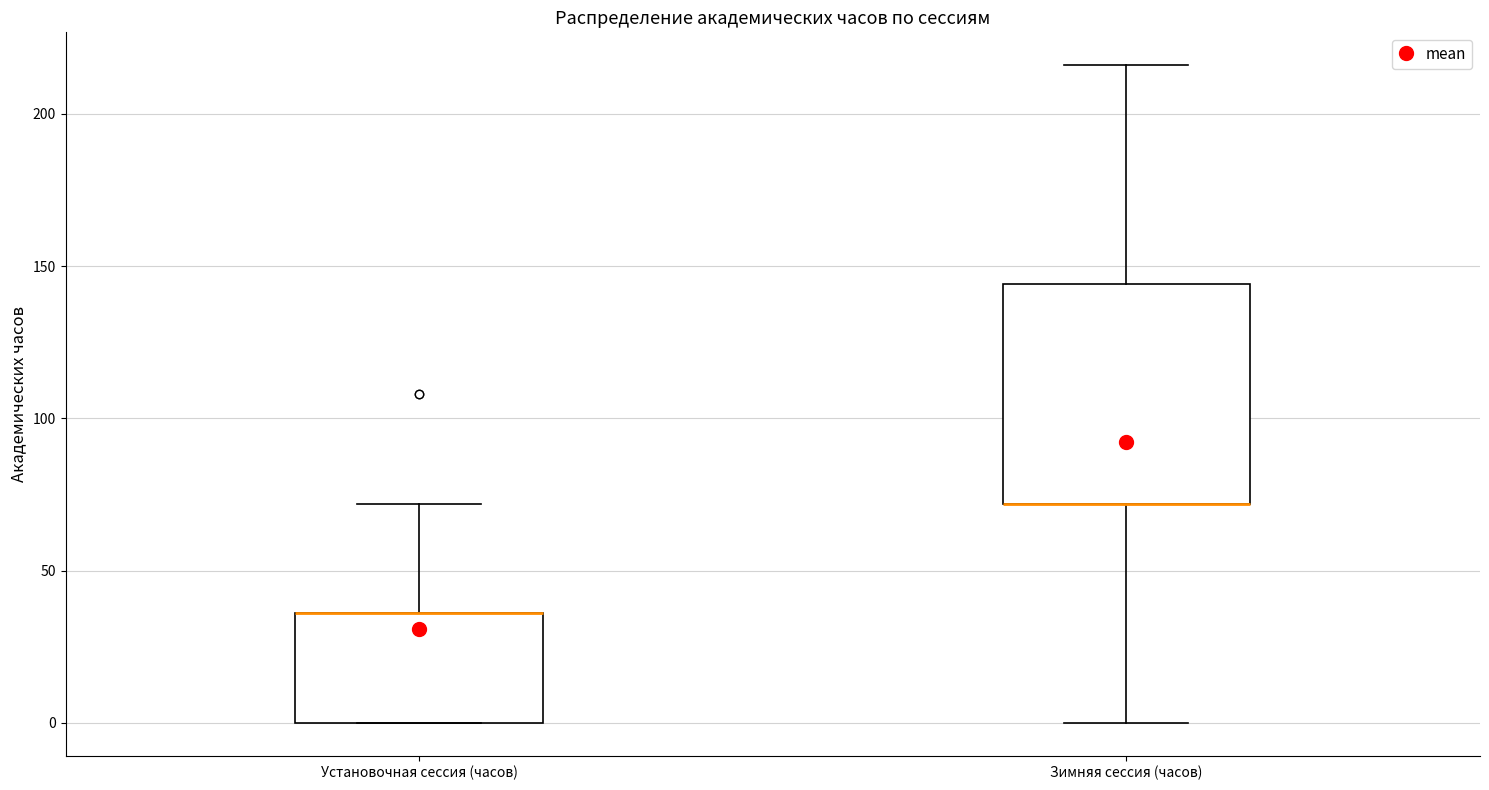

Comparing the boxes themselves (not the whiskers), which one is the tallest?

Зимняя сессия (часов)